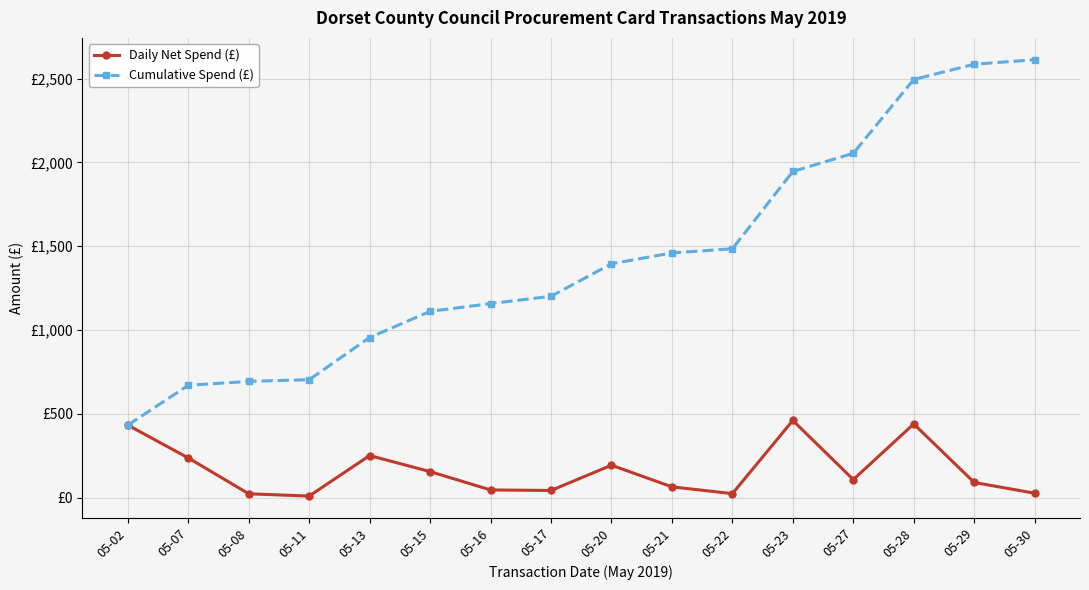

True or false: Cumulative Spend (£) and Daily Net Spend (£) cross at least once.

False